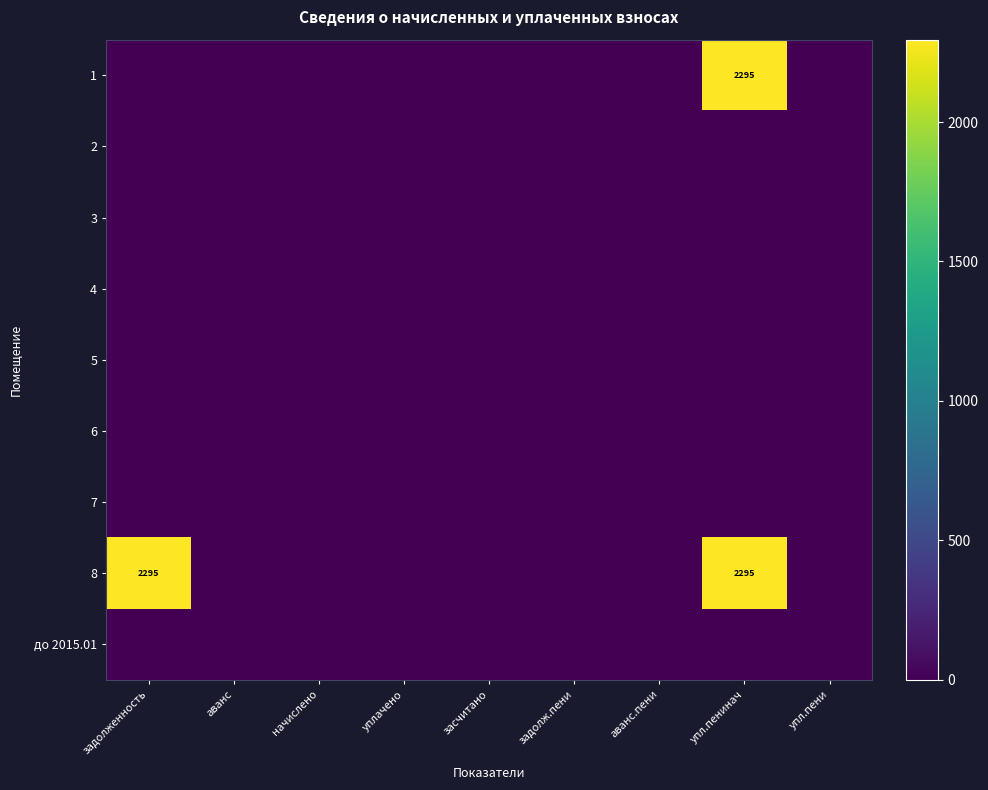

Is it true that 8 equals 2295 at упл.пенинач?

True